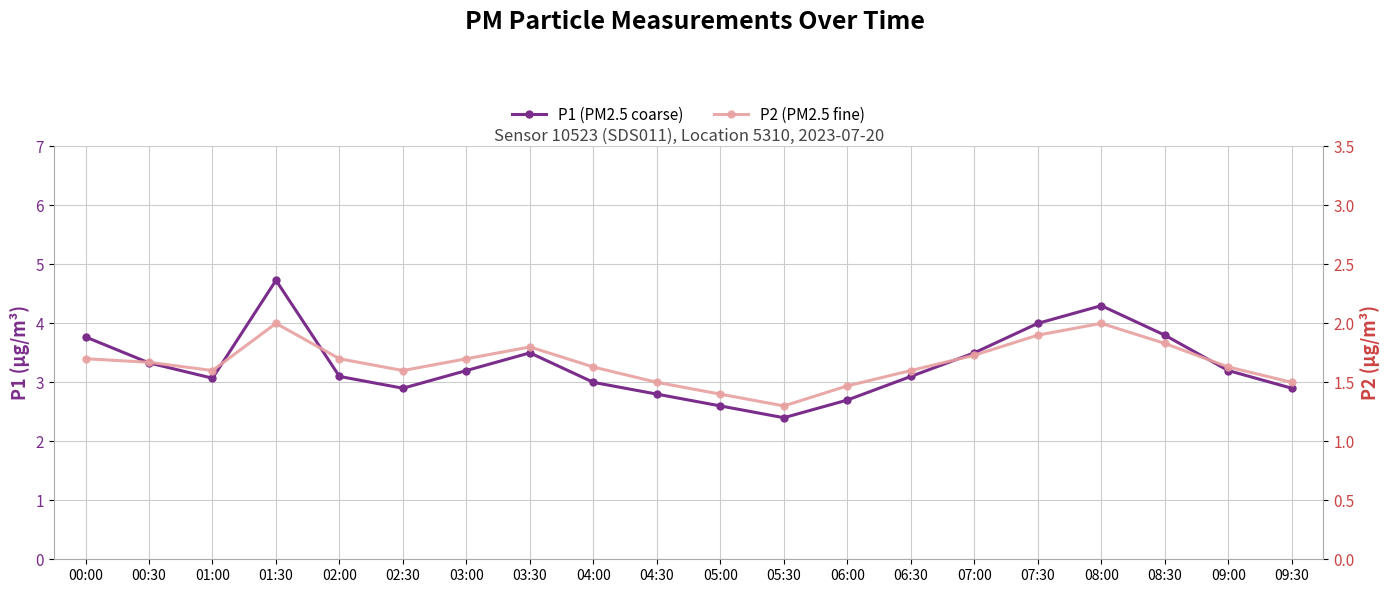

At which category is the sum across all series the highest?

01:30